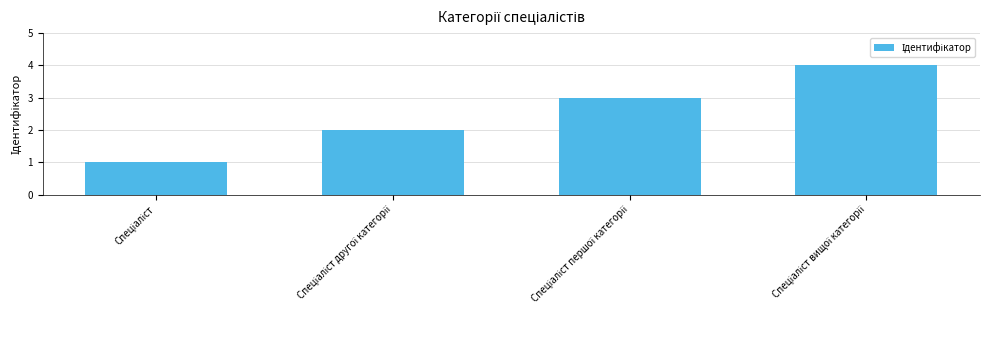

What is the minimum value shown in the chart?

1